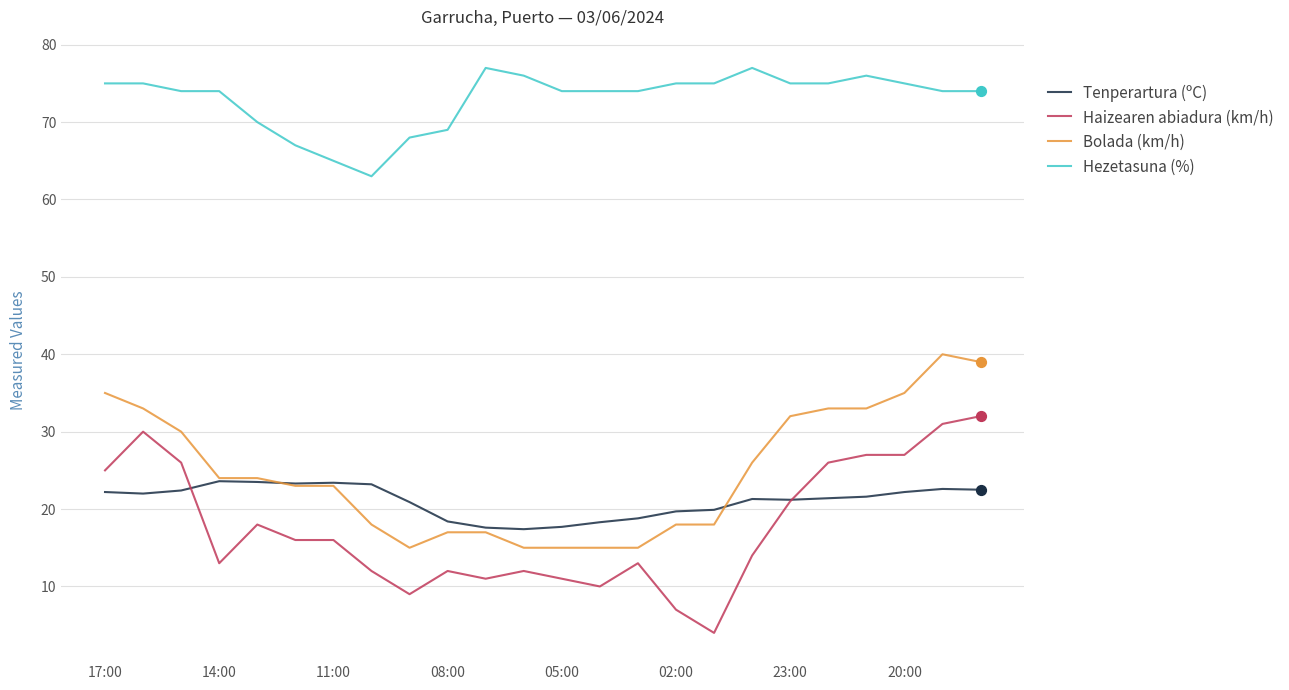

True or false: Haizearen abiadura (km/h) and Bolada (km/h) intersect in this chart.

False